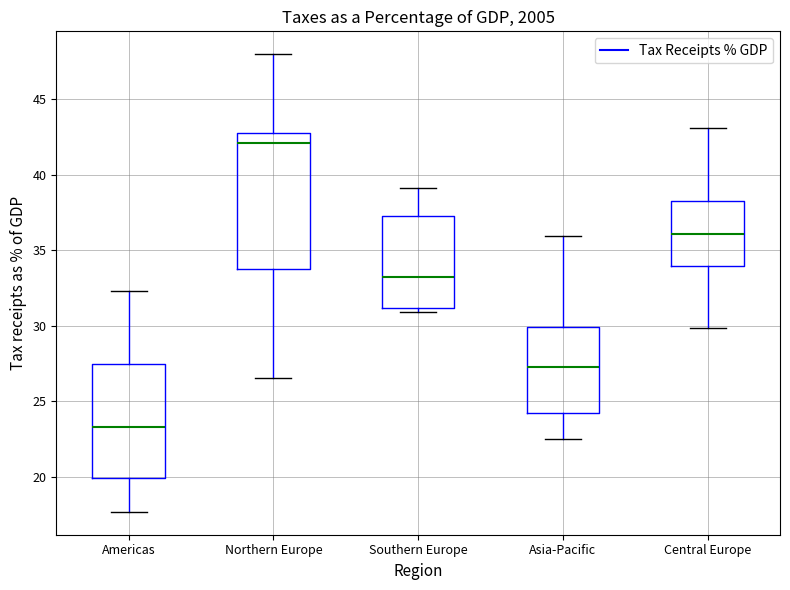

Where does the upper whisker of the box for Asia-Pacific end on the y-axis? The values are not printed on the chart, so give them approximately, as read against the axis.

36.0